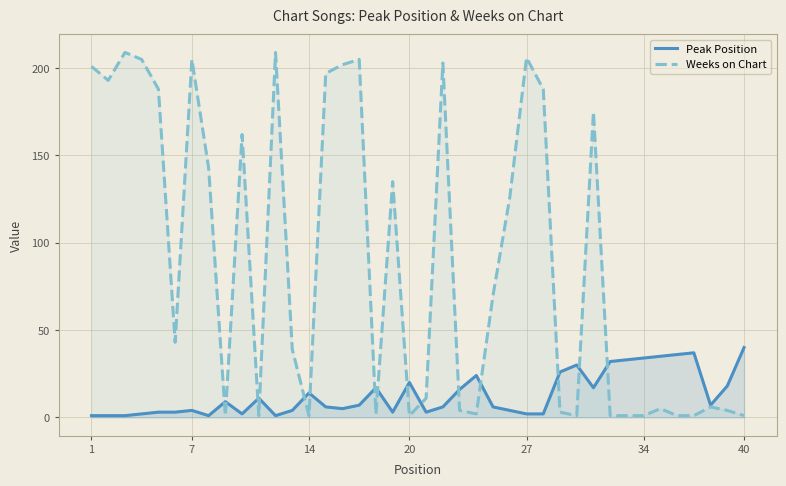

What is the value of the Weeks on Chart point at the 17th from the left?

205